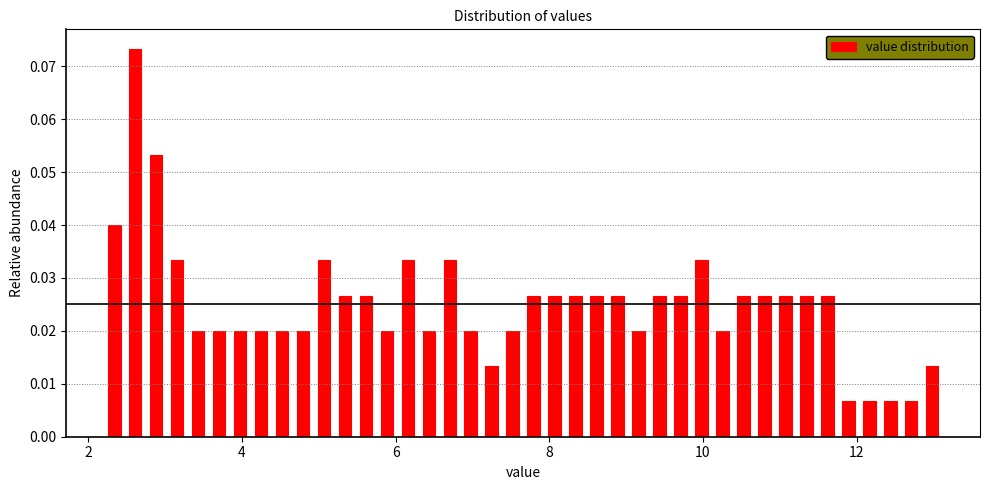

Read against the x-axis, roughly where is the centre of the tallest bar?

2.6